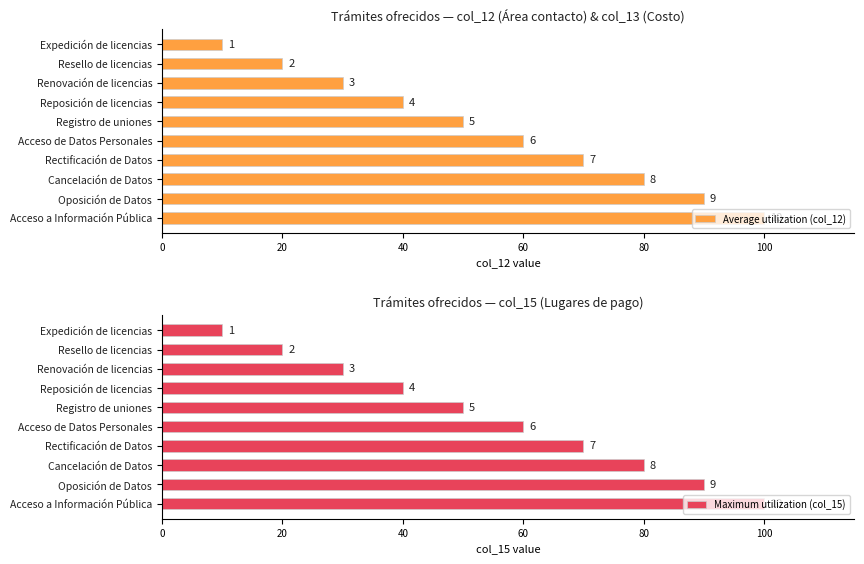

At how many categories does at least one series exceed 98?

1